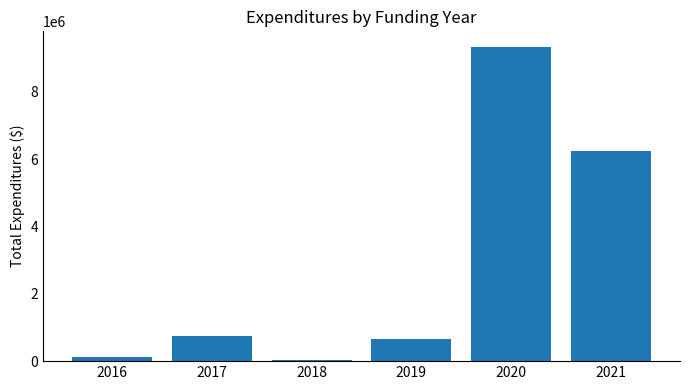

Between 2021 and 2019, which is larger?

2021